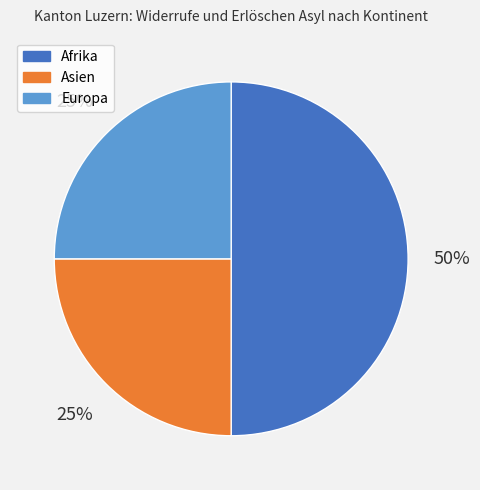

Is Europa the majority of the pie?

No